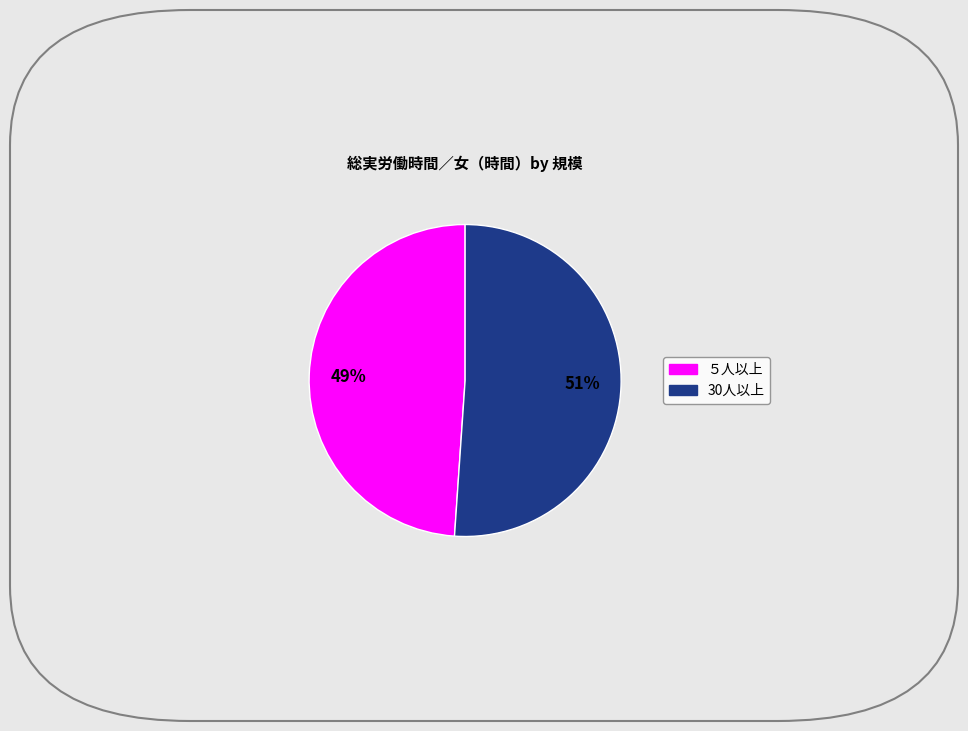

Does any single category account for the majority?

Yes